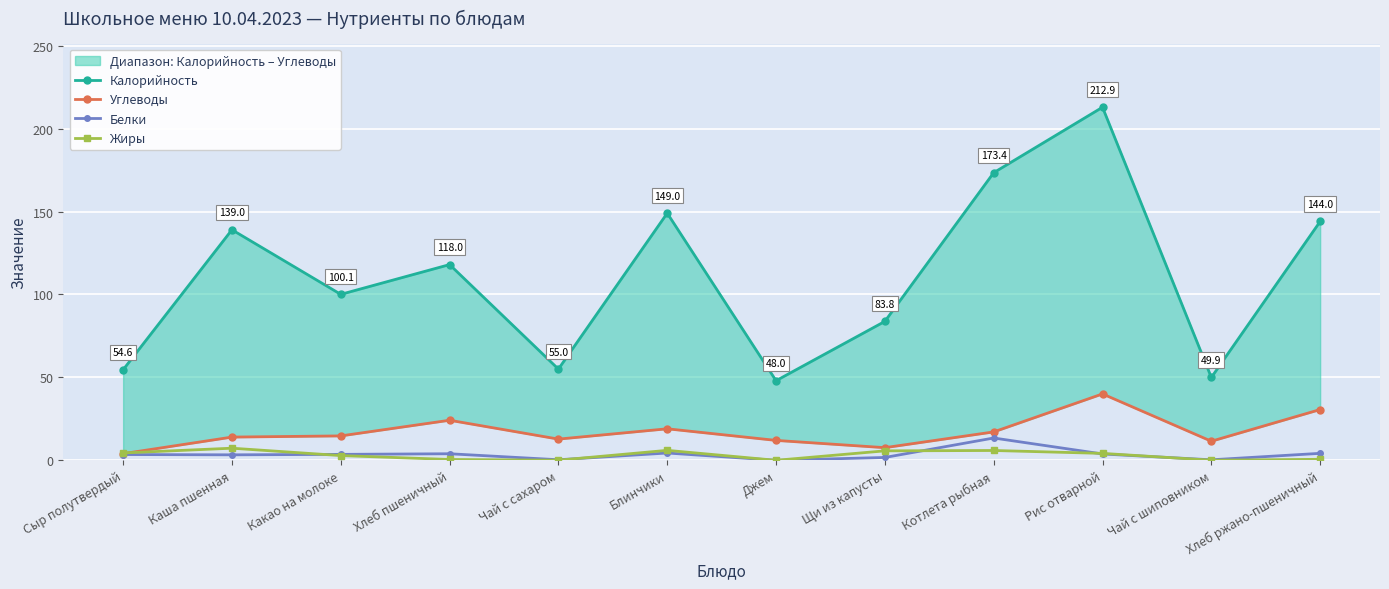

Where does the Углеводы series first go above 14?

Какао на молоке